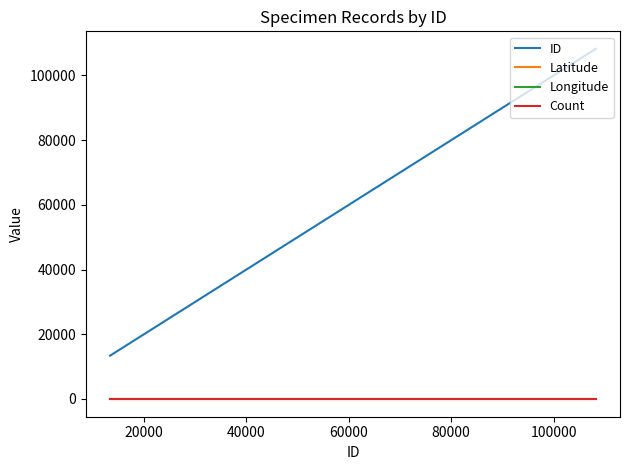

Which series has the largest total across all categories?

ID